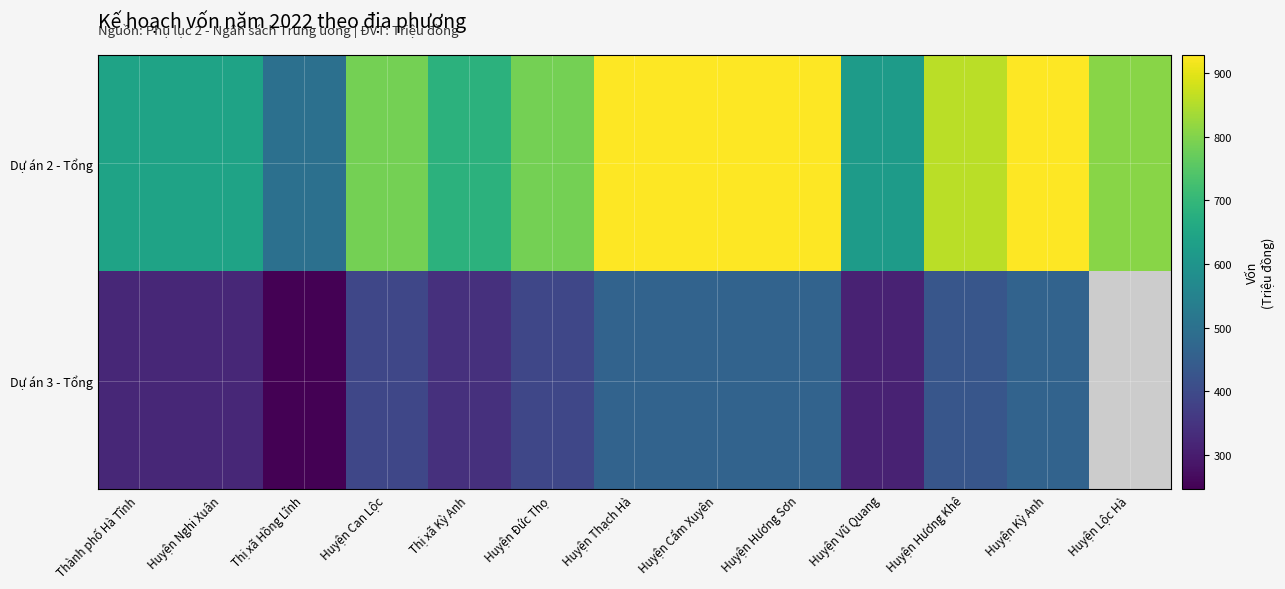

What is the difference between the maximum and minimum values in the Dự án 2 - Tổng series?

431.2